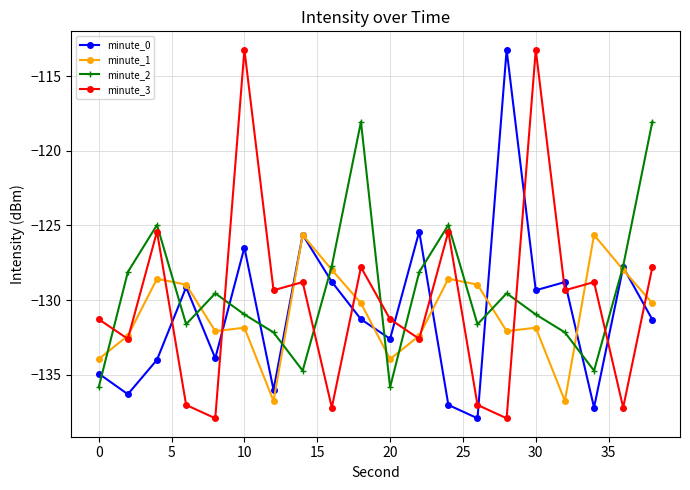

What is the value of the minute_1 point at the 13th from the left?

-128.6